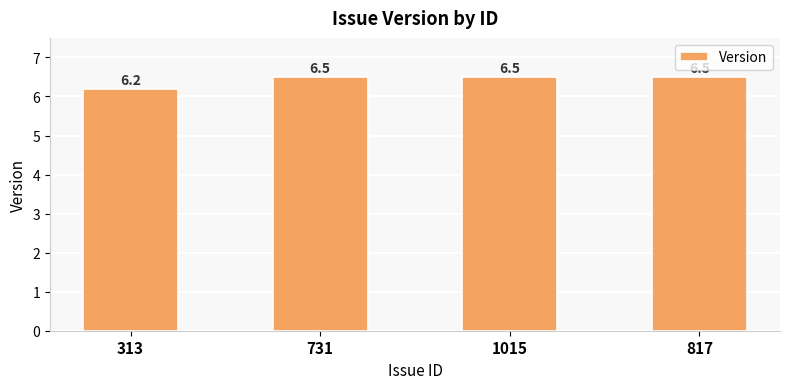

At which category does the chart reach its minimum across all series?

313